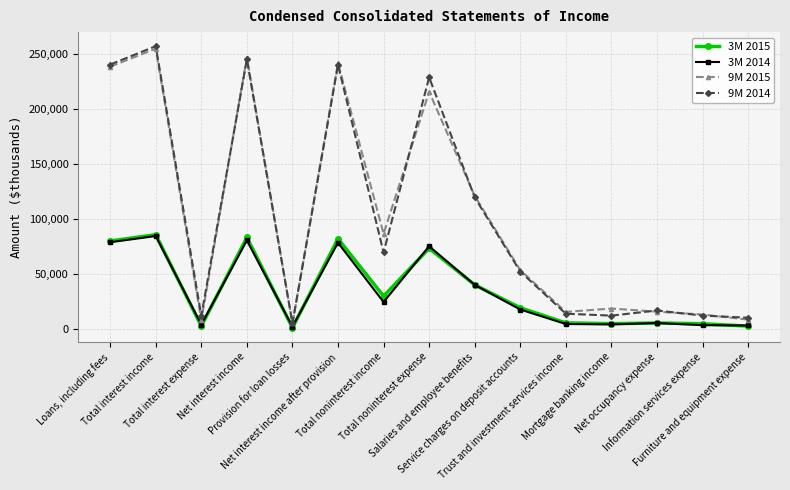

What are all the series names shown in the legend?

3M 2015, 3M 2014, 9M 2015, 9M 2014